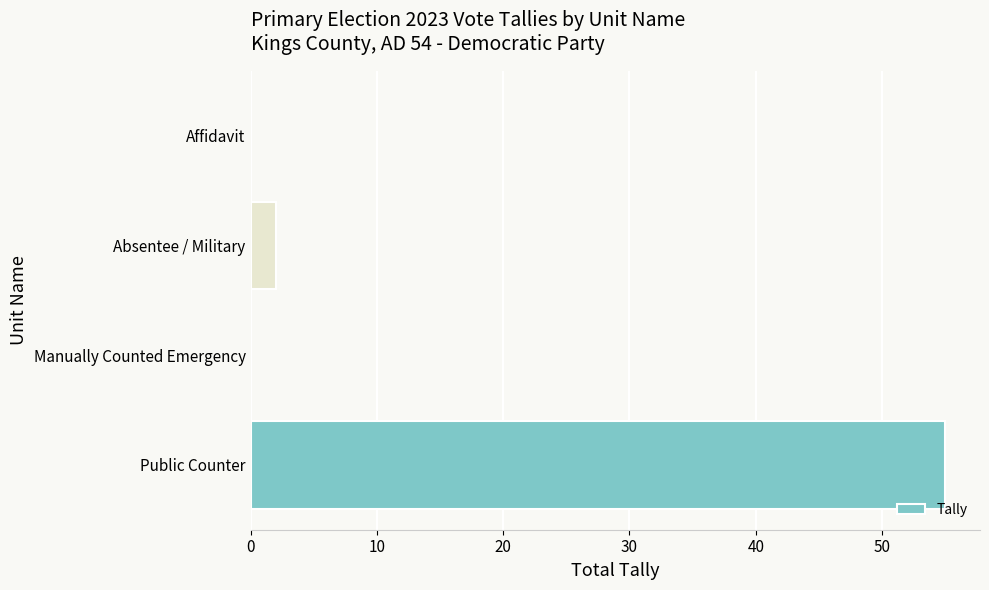

Is it true that the value at Manually Counted Emergency is 0?

True